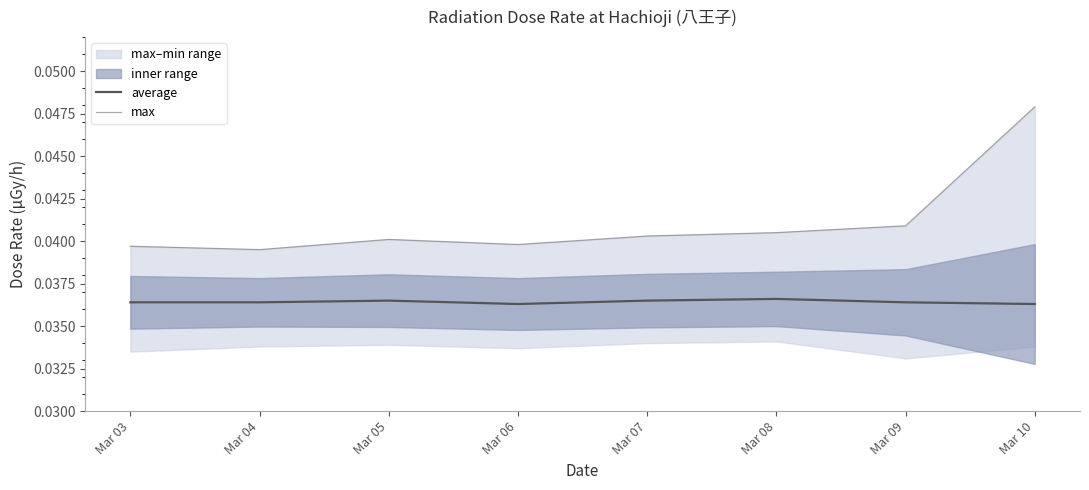

How many data points does each series have?

8